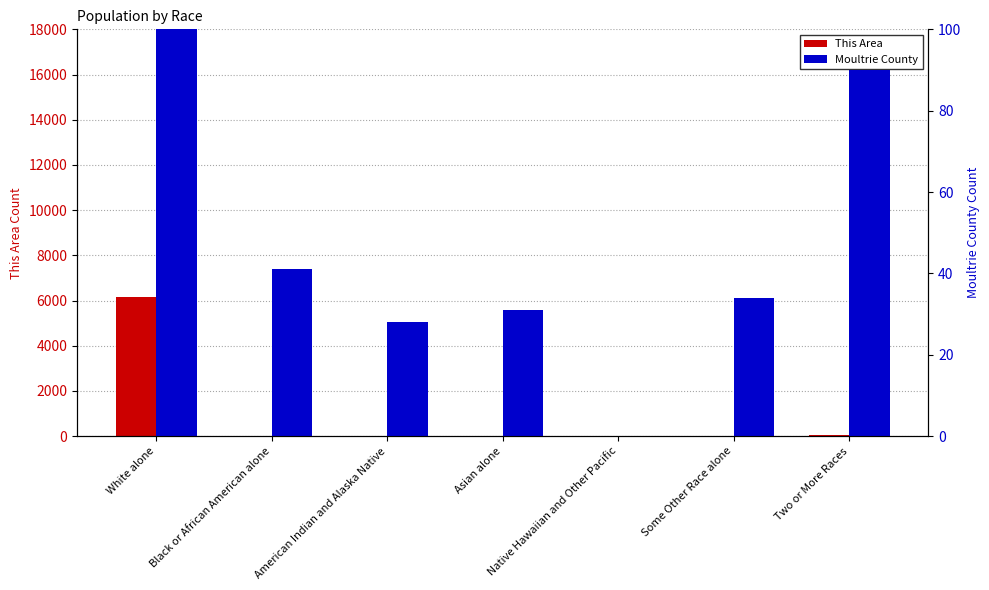

Is it true that This Area equals 21 at Black or African American alone?

True